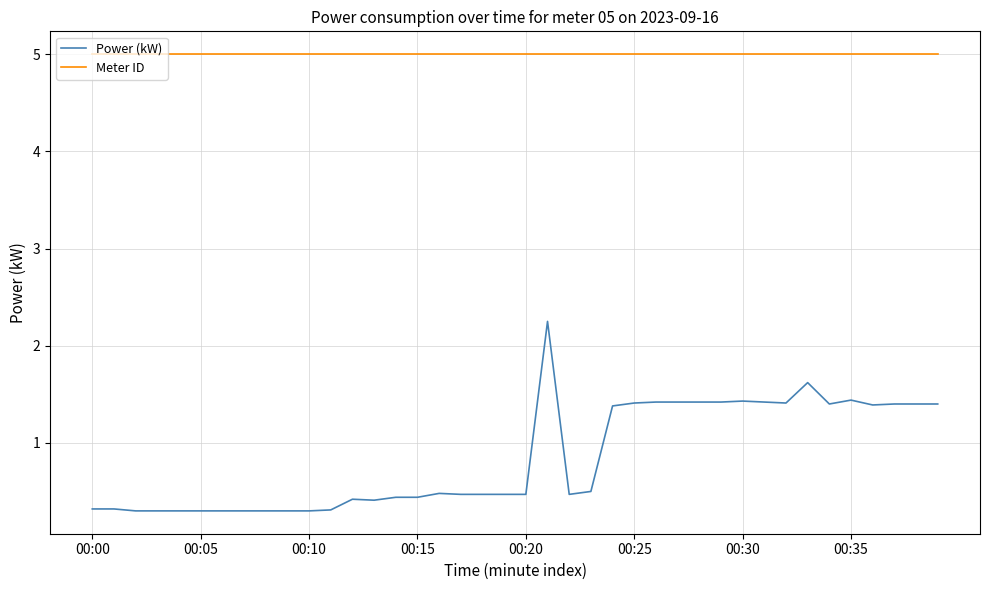

What is the minimum value for Power (kW)?

0.3